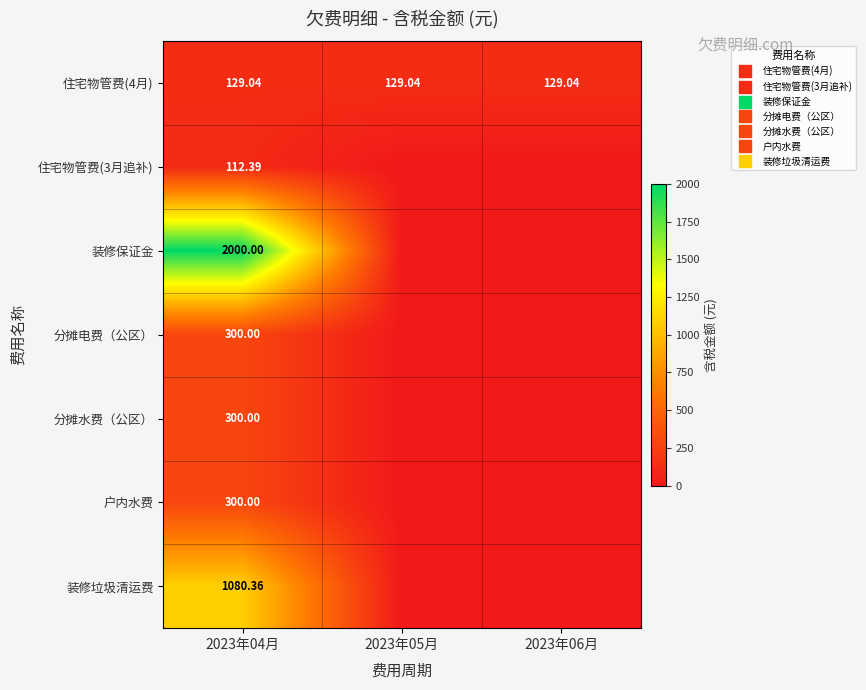

Between 2023年04月 and 2023年05月, which series saw the biggest shift?

装修保证金